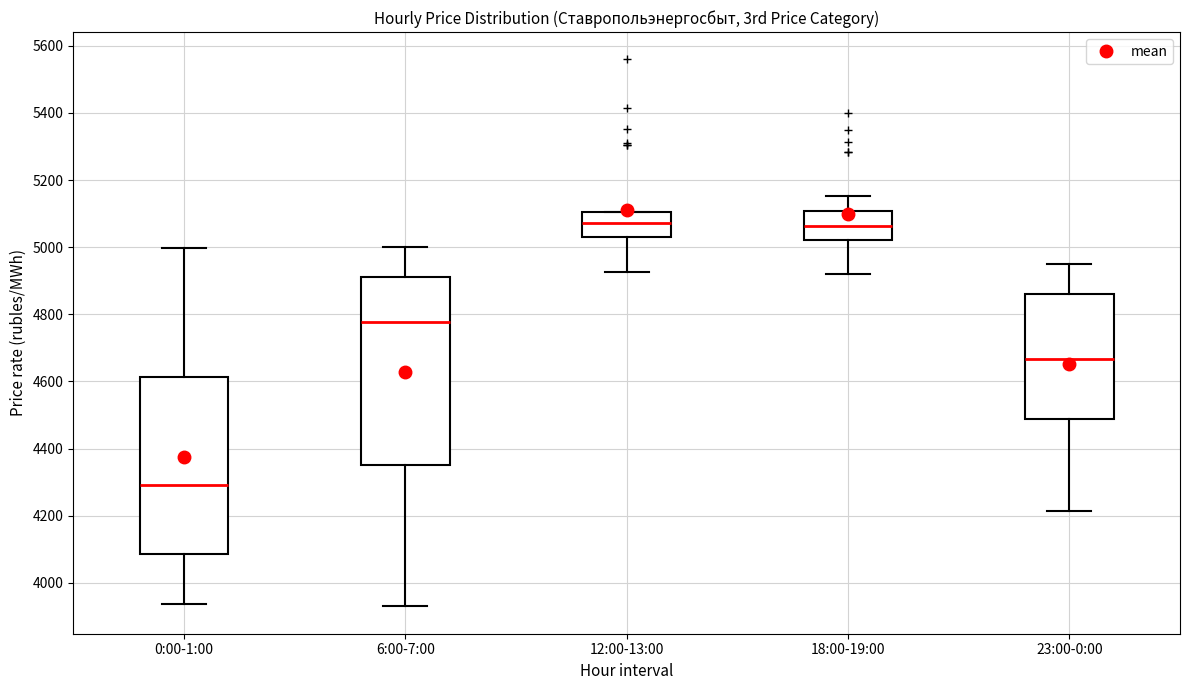

Reading left to right, read every box against the y-axis: the position of its median line, the range the box covers, and the ends of its whiskers. The values are not printed on the chart, so give them approximately, as read against the axis.

0:00-1:00: median 4300, box 4080 to 4620, whiskers 3940 to 5000
6:00-7:00: median 4780, box 4360 to 4920, whiskers 3920 to 5000
12:00-13:00: median 5080, box 5040 to 5100, whiskers 4920 to 5100
18:00-19:00: median 5060, box 5020 to 5100, whiskers 4920 to 5160
23:00-0:00: median 4660, box 4480 to 4860, whiskers 4220 to 4940